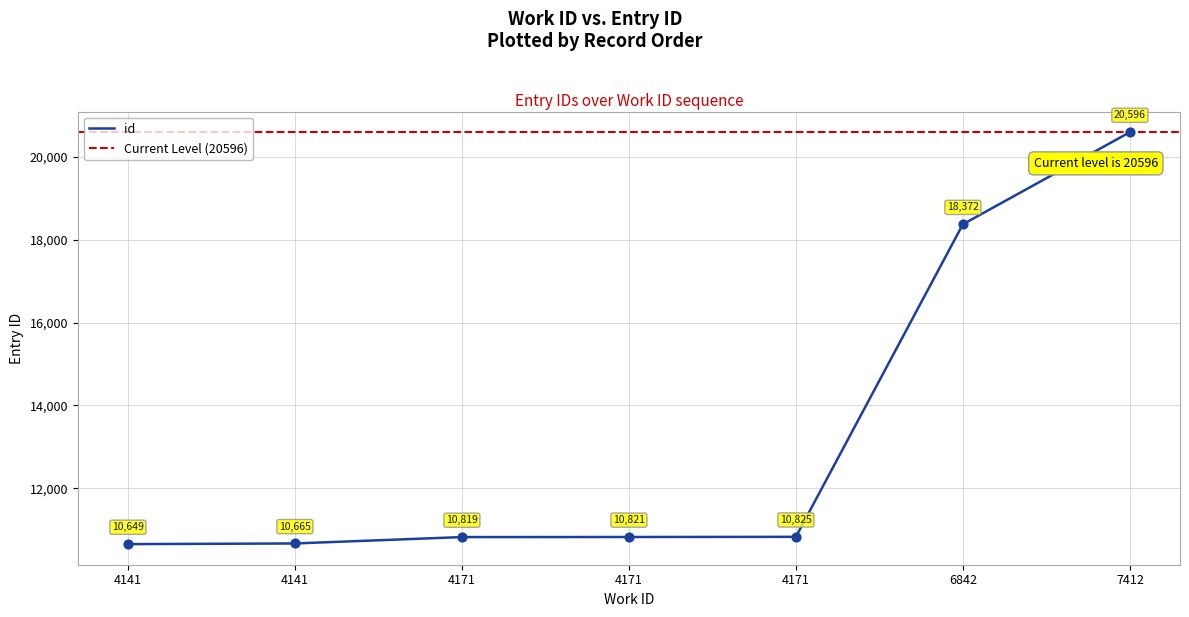

Which has a higher value, 4171 or 4141?

4171